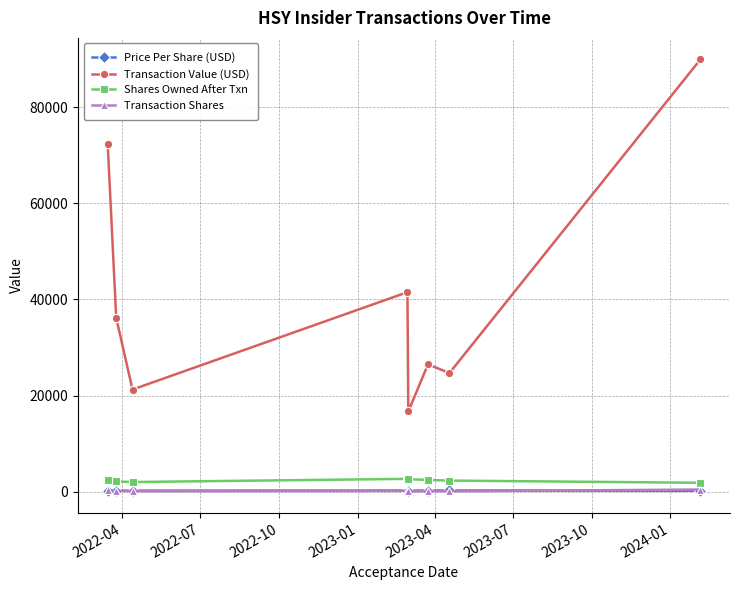

How many values in the Price Per Share (USD) series exceed 238?

4